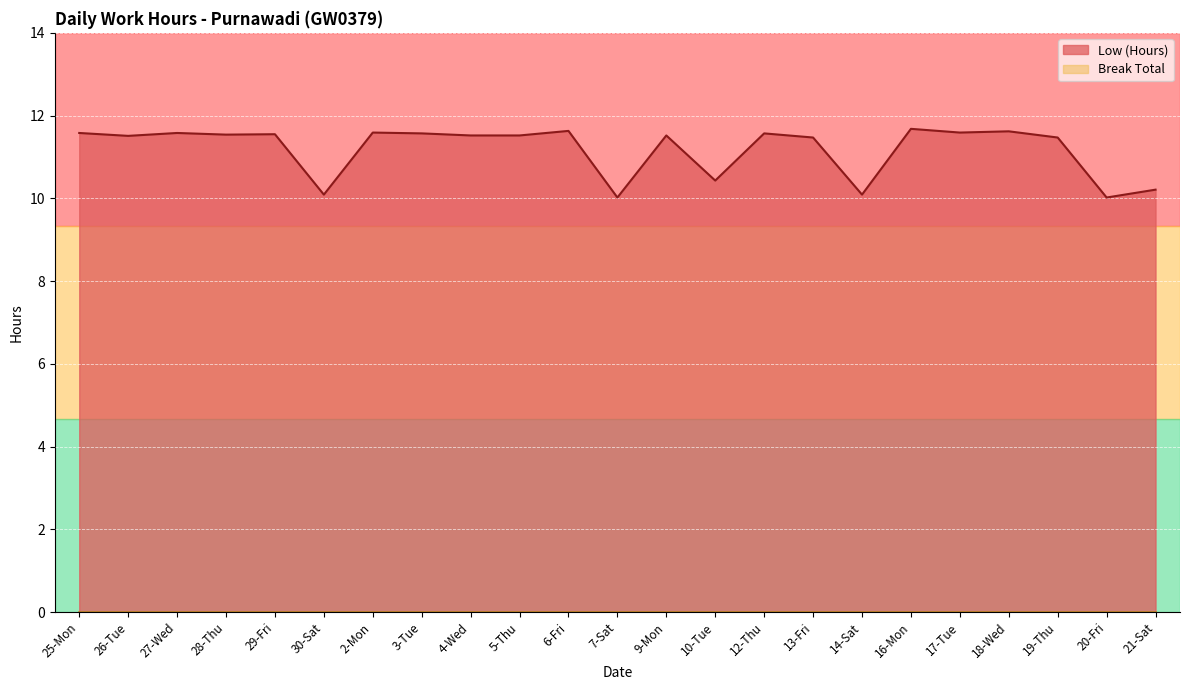

The chart shows a value of 6.7 at 21-Sat. True or false?

False